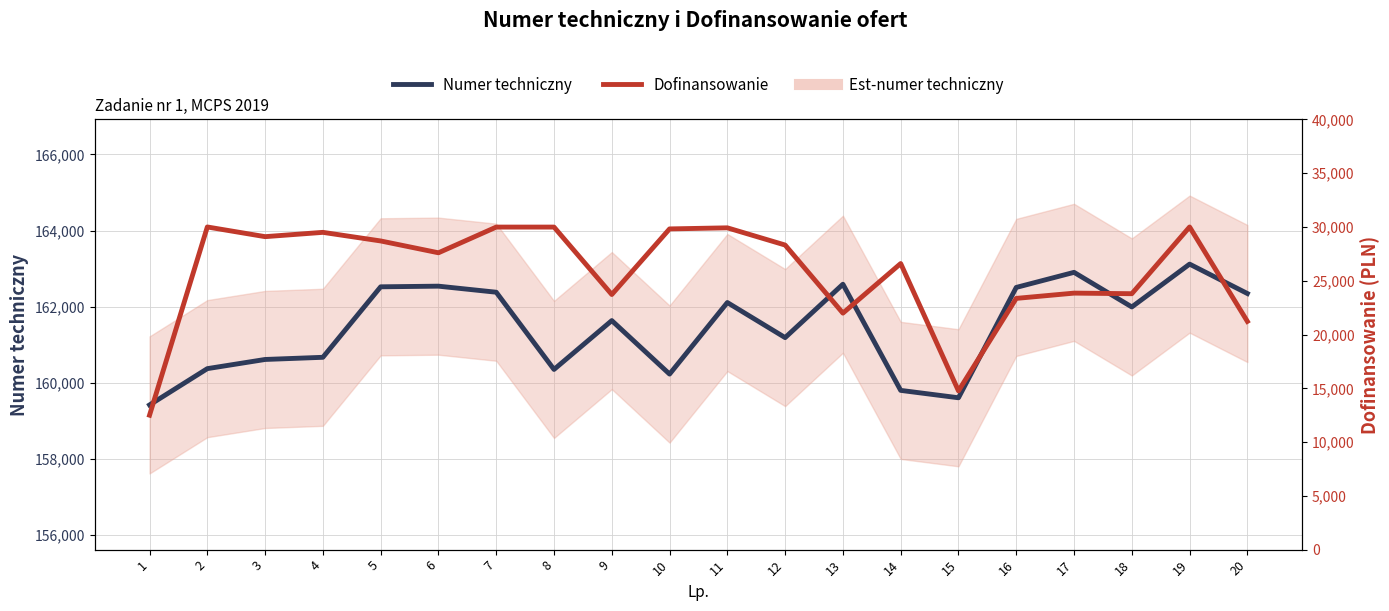

The Numer techniczny series shows 159803 at 14. True or false?

True